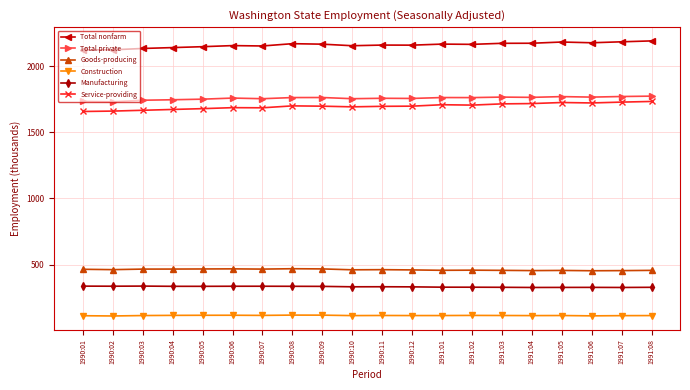

True or false: Total private has more than 0 interior local peaks.

True